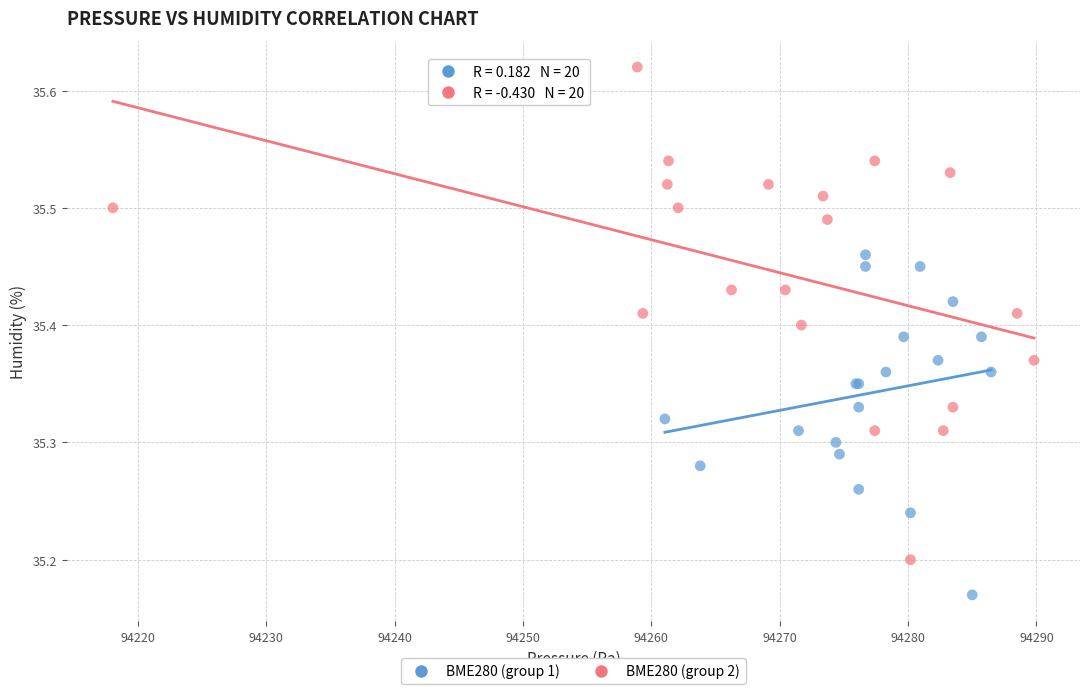

Which series has the widest spread of Y values?

BME280 (group 2)